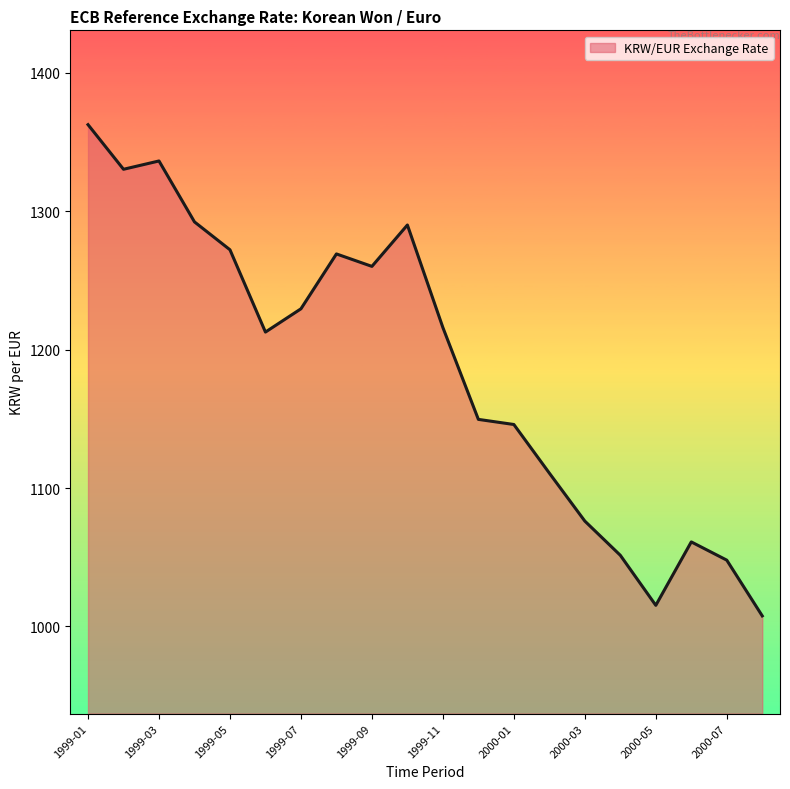

What is the difference between the second highest and second lowest values?

320.9